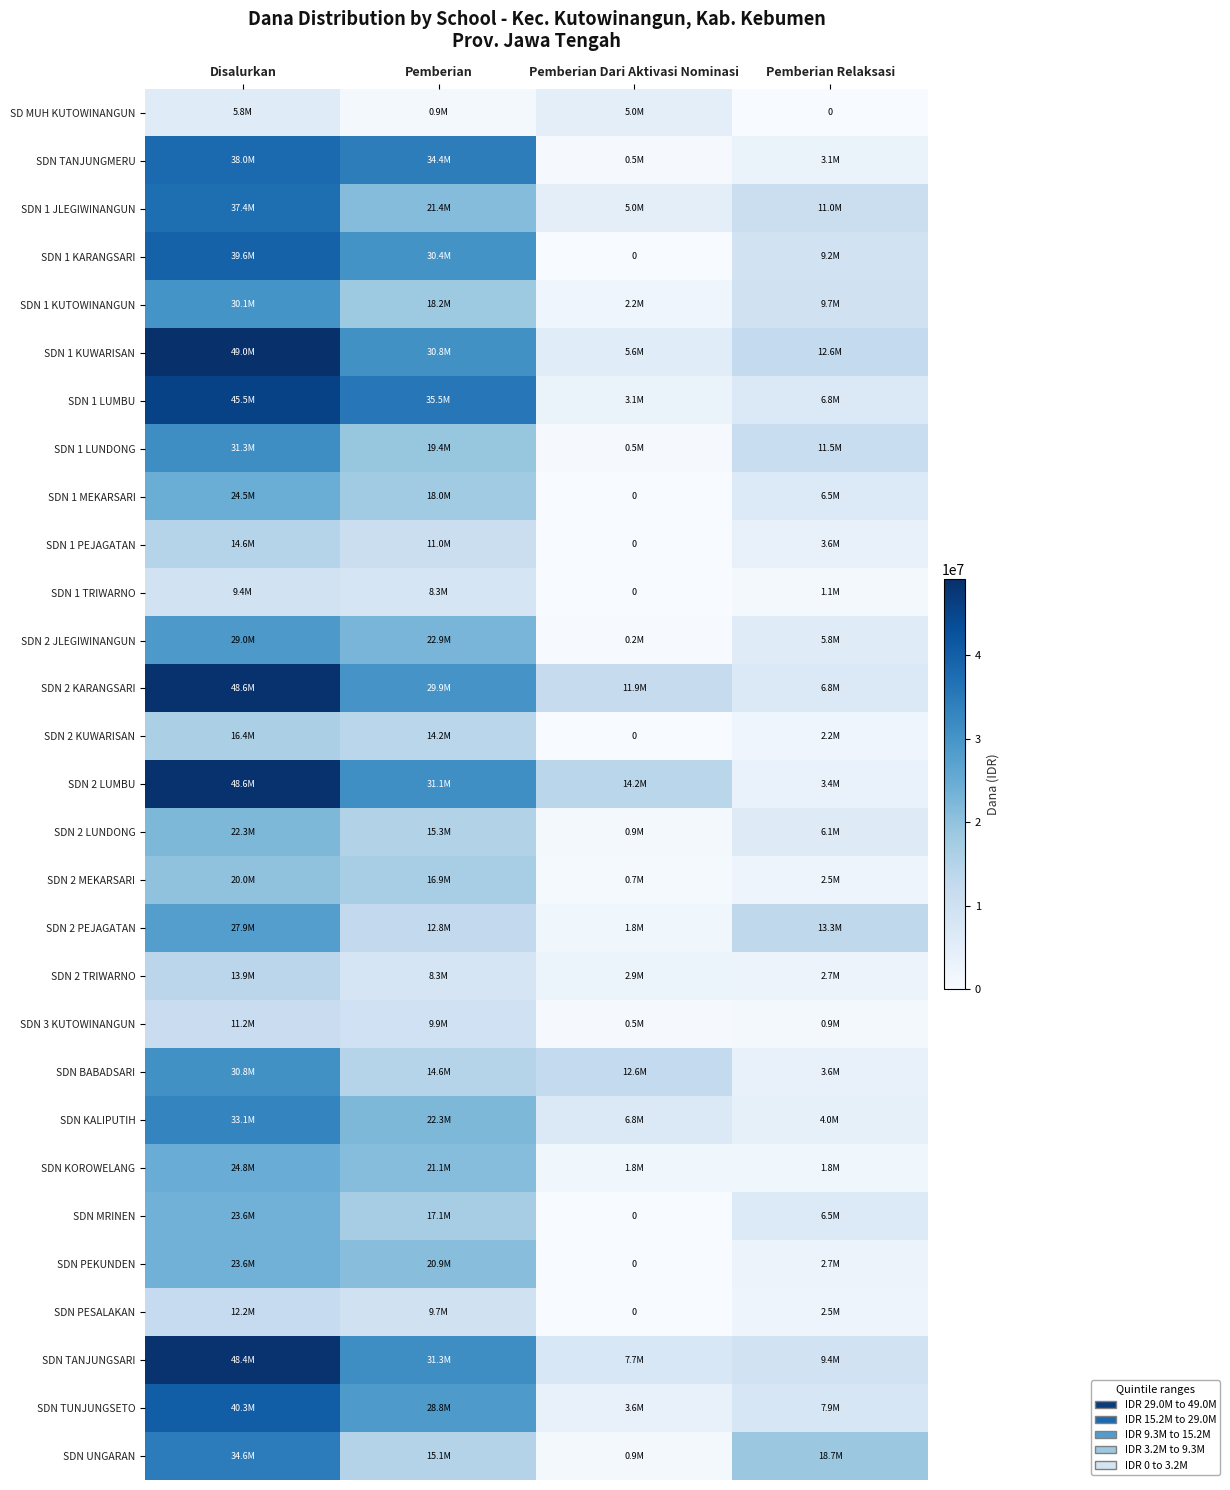

Count the number of categories in the chart.

4